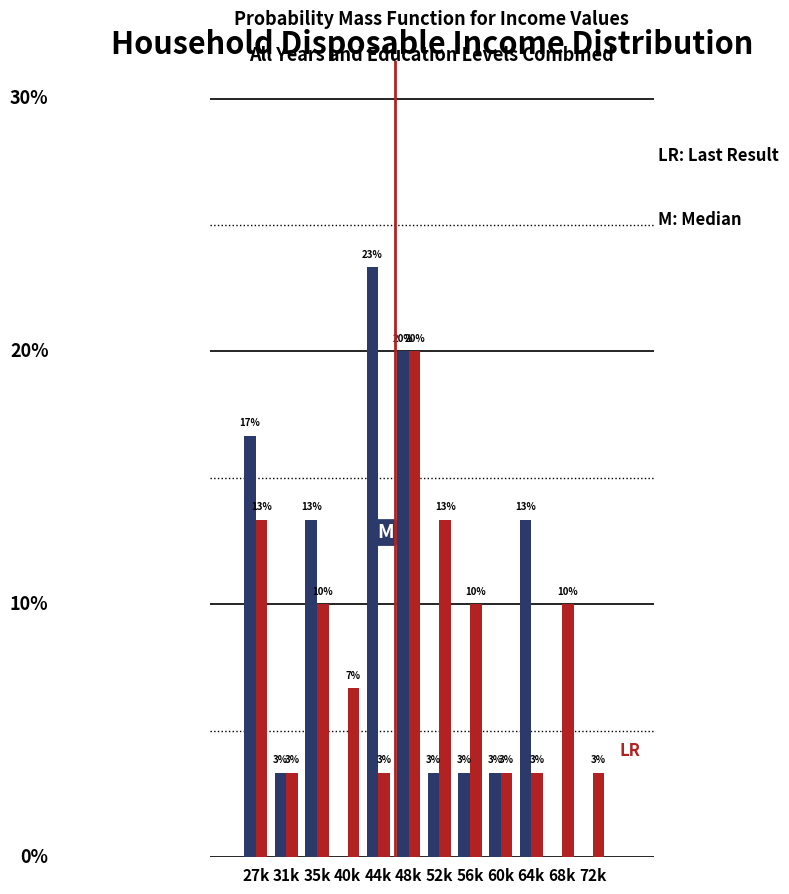

Are the bars horizontal?

No